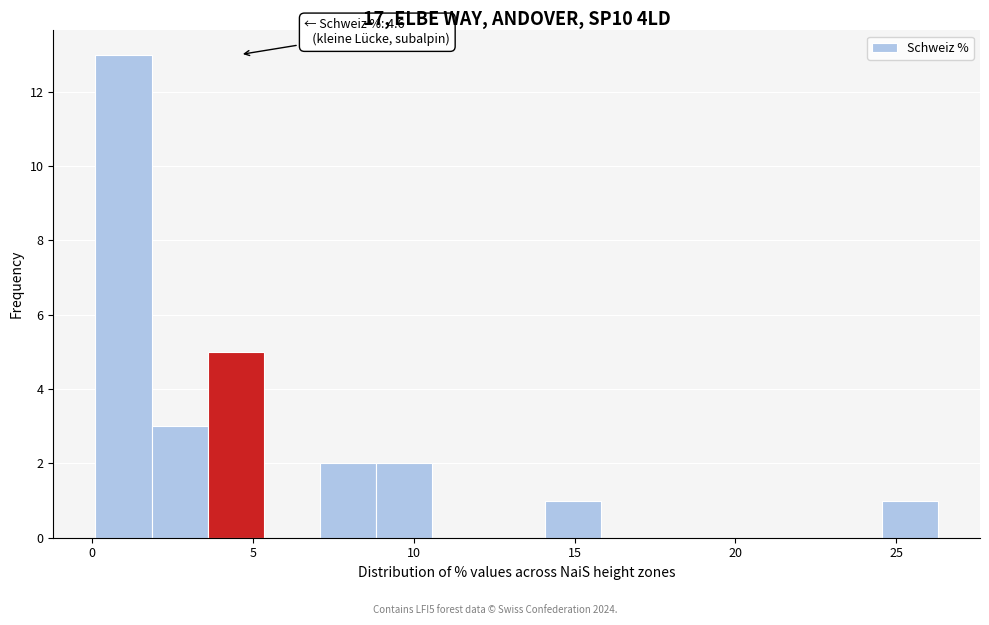

Read against the x-axis, roughly where is the centre of the tallest bar?

1.0